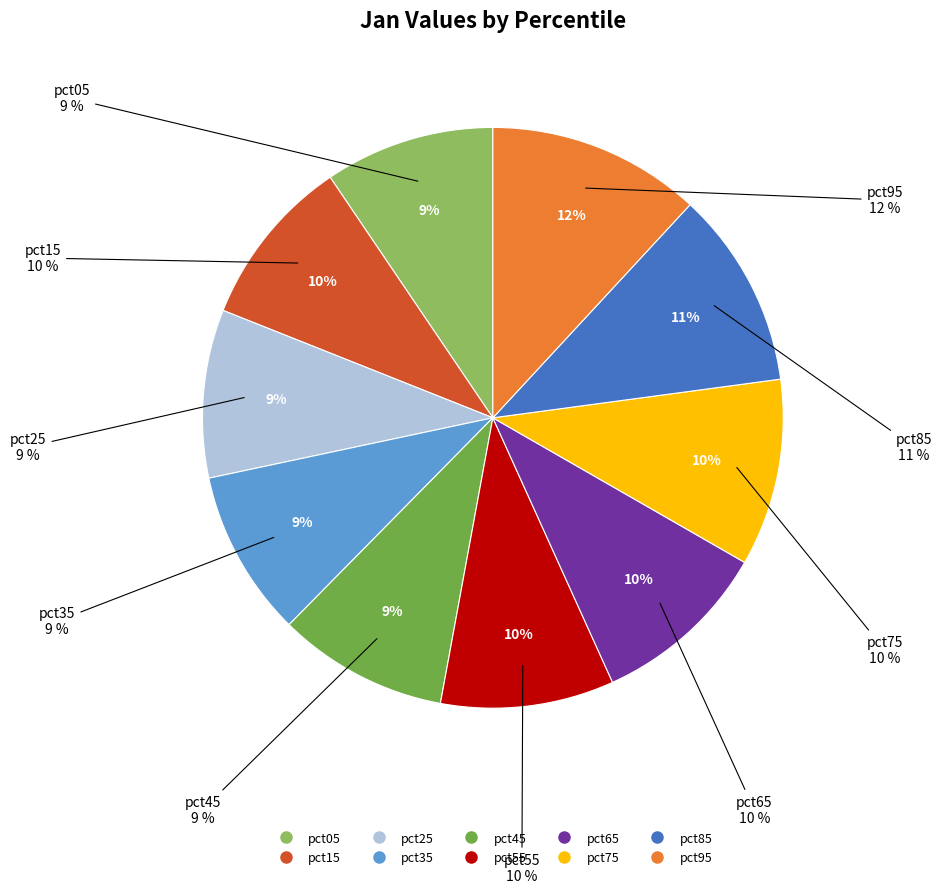

To the nearest percent, what portion does pct85 represent?

11%